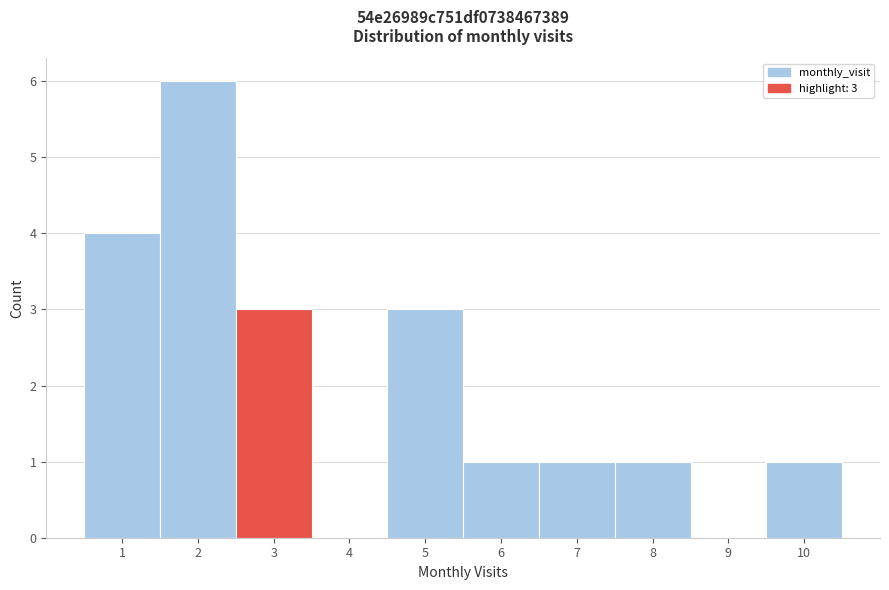

Which range on the x-axis has the tallest bar?

1.5 to 2.5